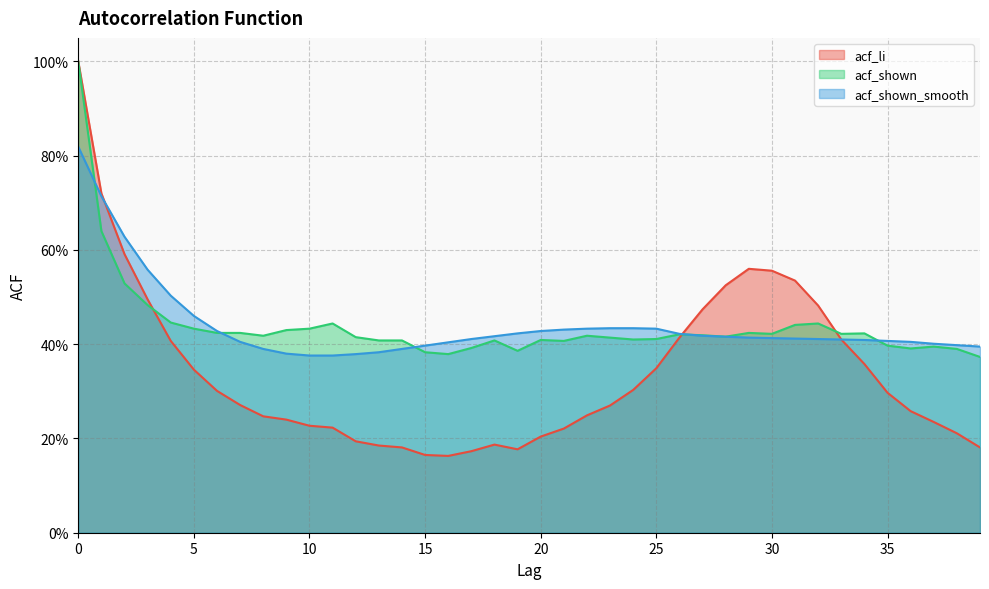

Is it true that acf_shown_smooth equals 0.4 at 29?

True